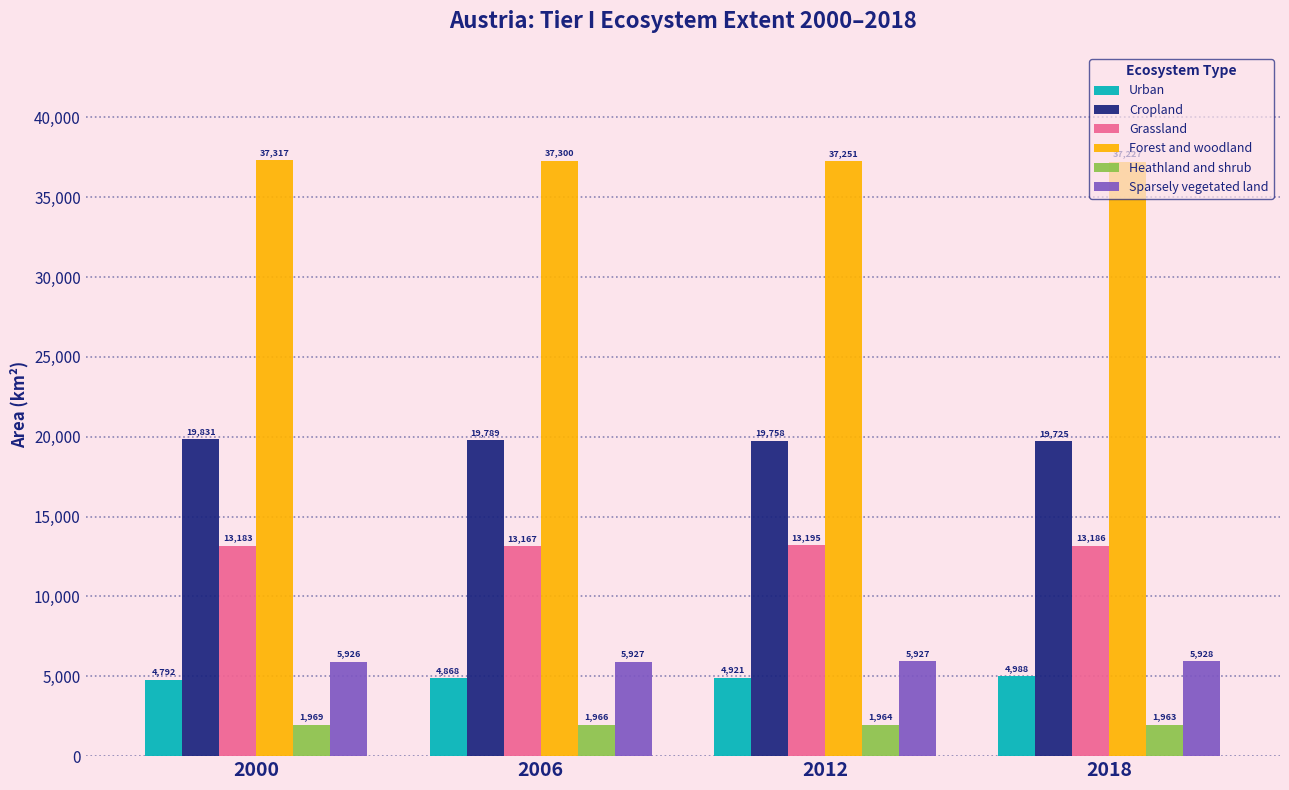

Which series has the widest spread of values?

Urban